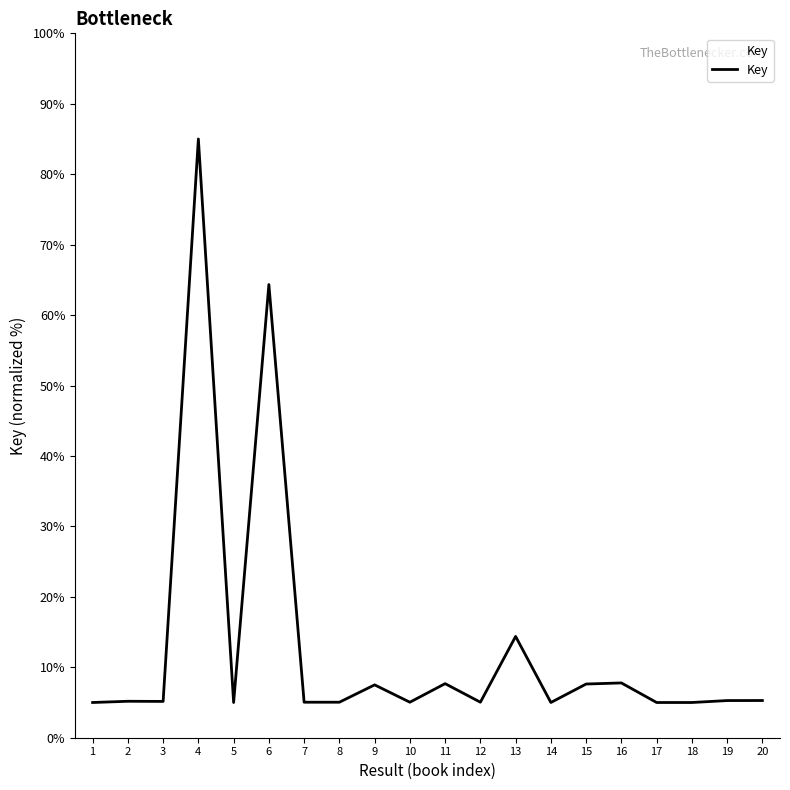

How many lines are shown in the chart?

1